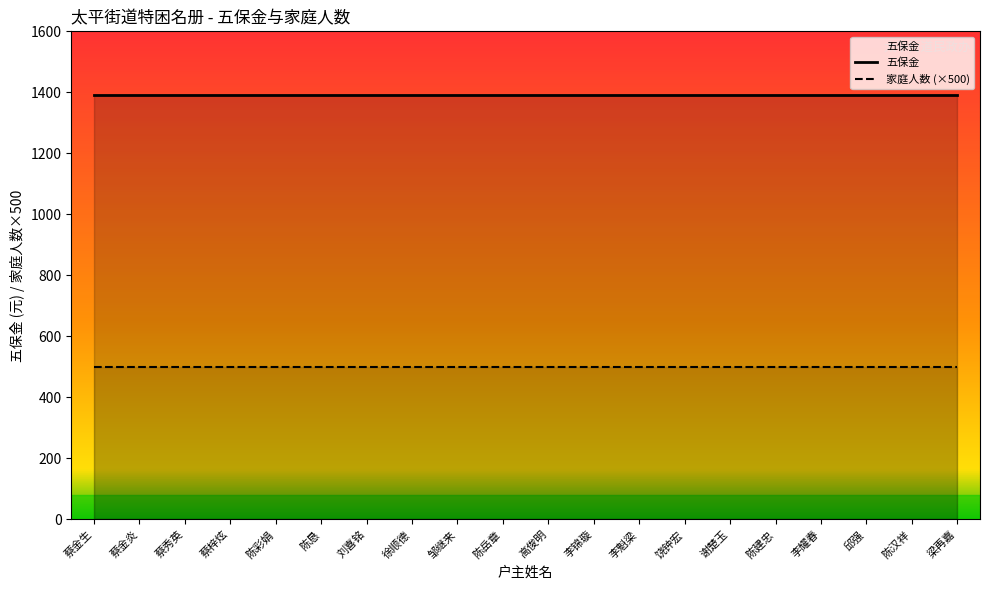

What is the sum of the 家庭人数 values at 蔡金生 and 陈岳章?

2